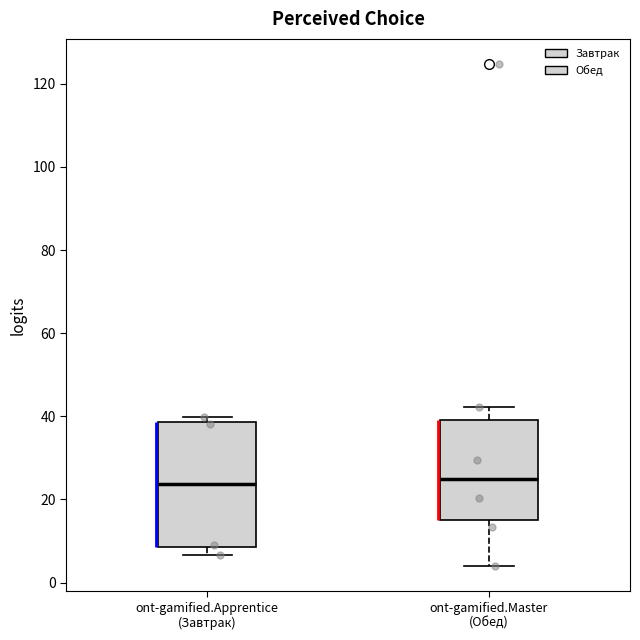

Reading left to right, read every box against the y-axis: the position of its median line, the range the box covers, and the ends of its whiskers. The values are not printed on the chart, so give them approximately, as read against the axis.

ont-gamified.Apprentice (Завтрак): median 24, box 8 to 38, whiskers 6 to 40
ont-gamified.Master (Обед): median 24, box 16 to 40, whiskers 4 to 42